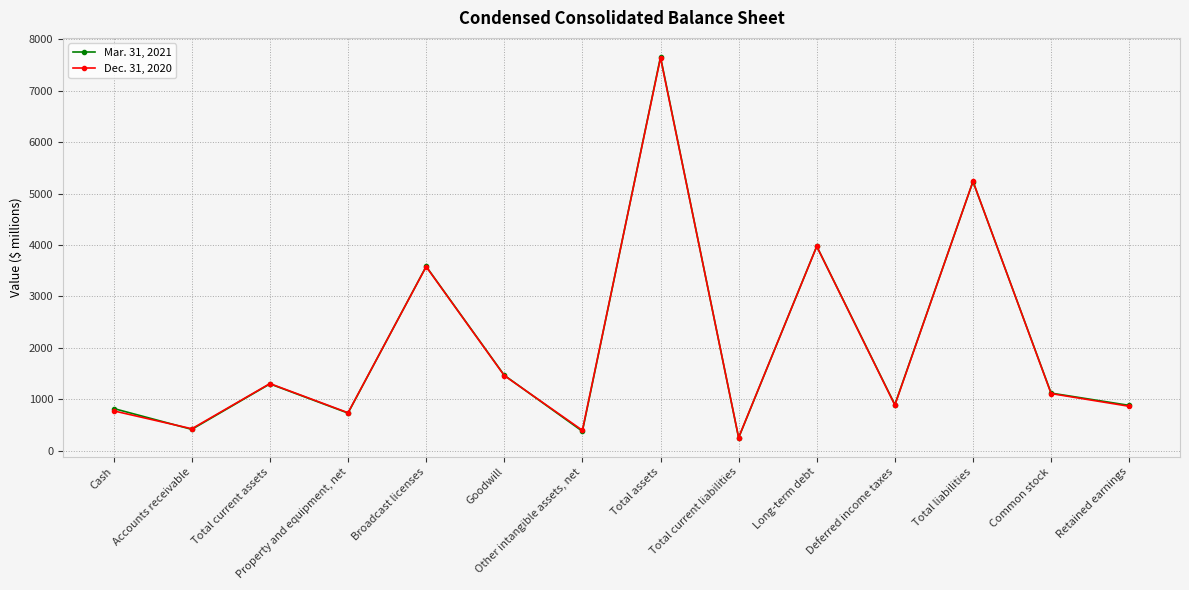

At which category is the sum across all series the highest?

Total assets